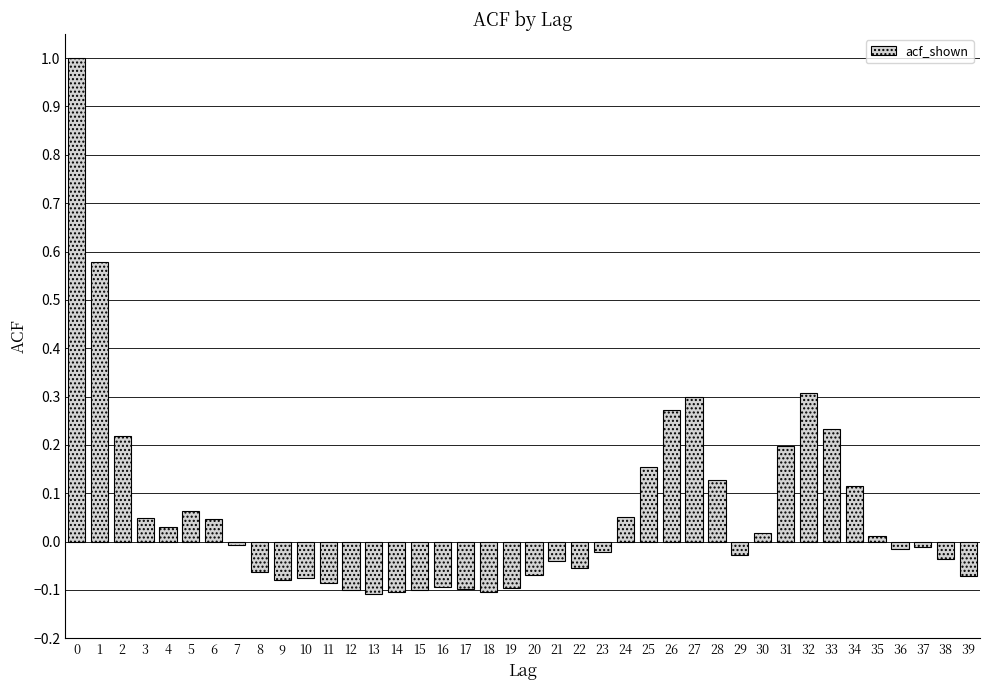

What is the greatest value displayed?

1.0